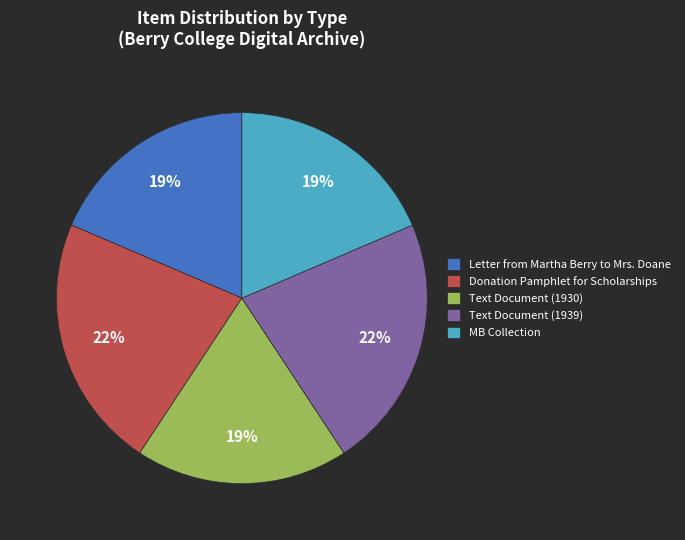

Do Text Document (1939) and Letter from Martha Berry to Mrs. Doane together represent more than half of the pie?

No